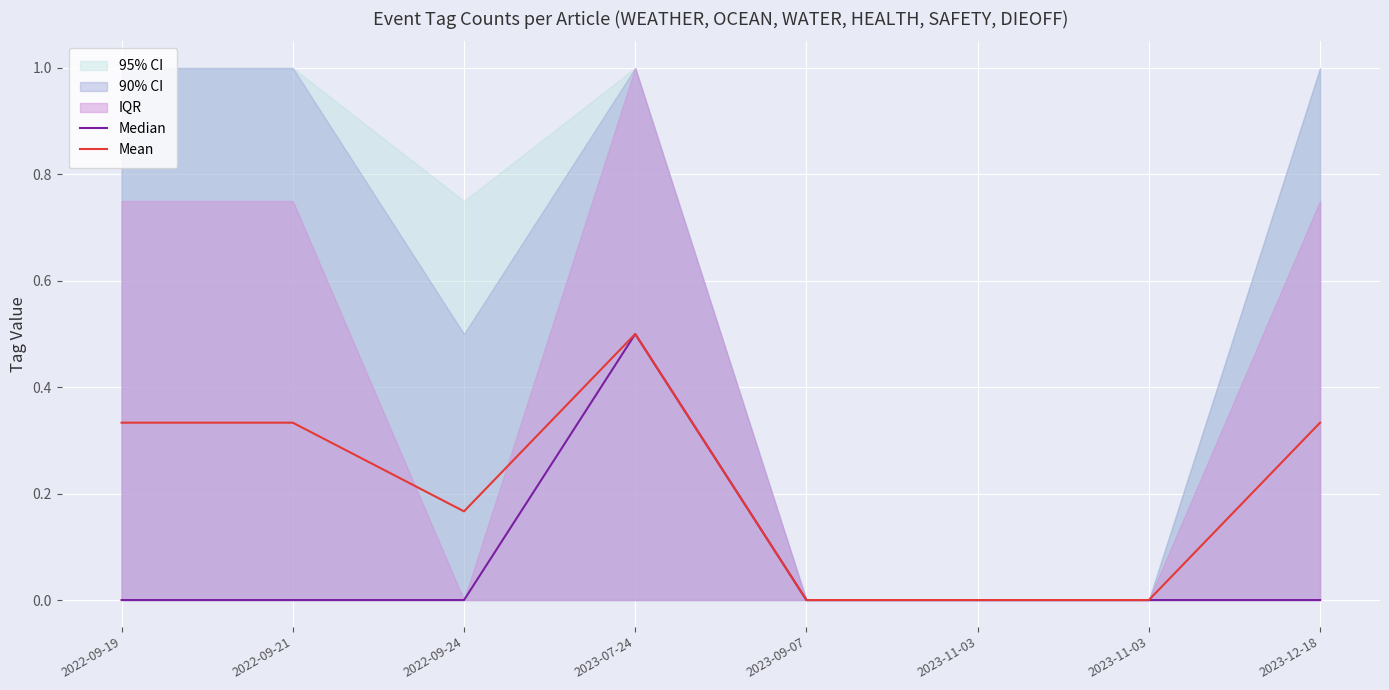

Which series has the widest spread of values?

Median